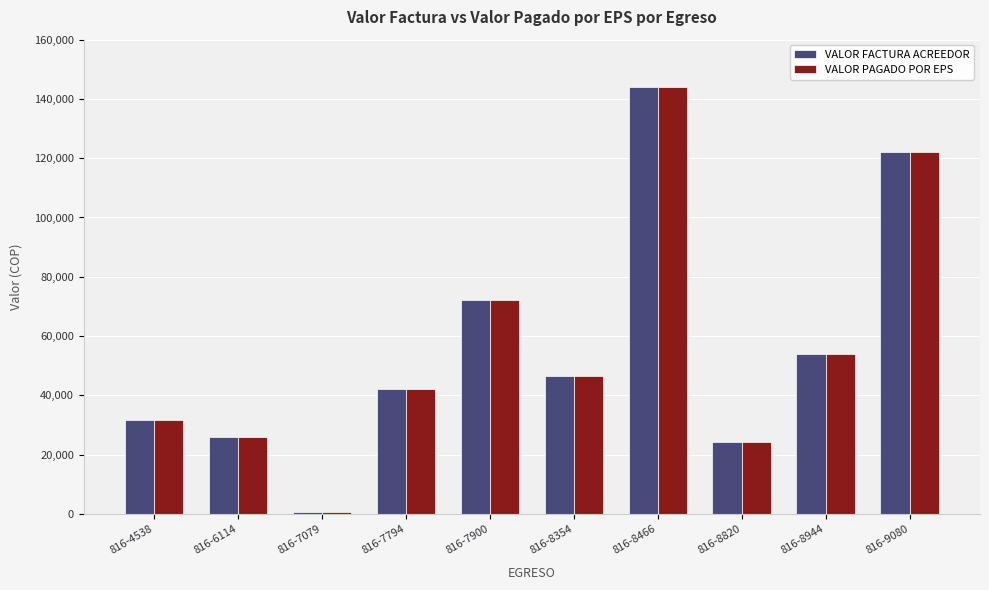

Reading right to left, transcribe all the data shown in this chart.

VALOR FACTURA ACREEDOR: 122000	54000	24200	144000	46600	72000	42000	549	26000	31680
VALOR PAGADO POR EPS: 122000	54000	24200	144000	46600	72000	42000	549	26000	31680